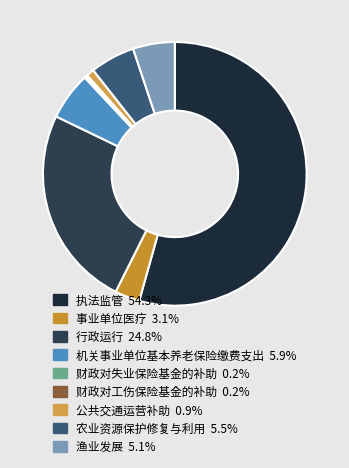

What percentage is NOT represented by 财政对工伤保险基金的补助?

99.8%